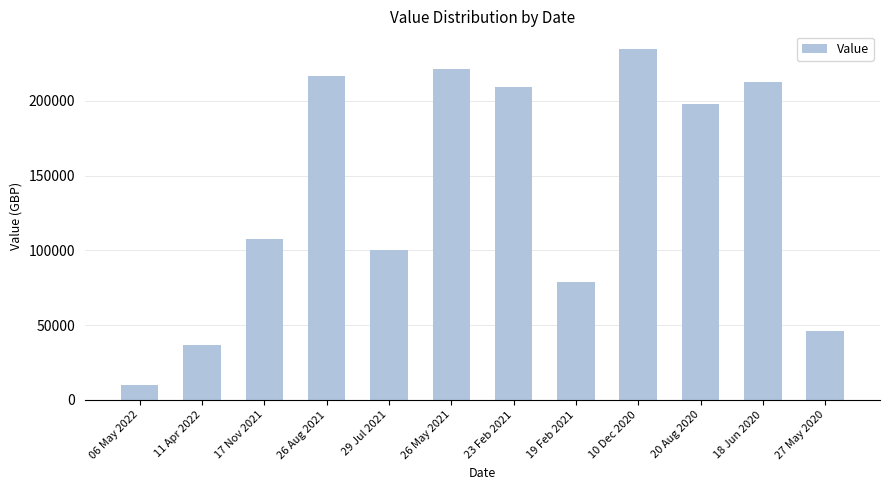

What position from the right is 29 Jul 2021?

8